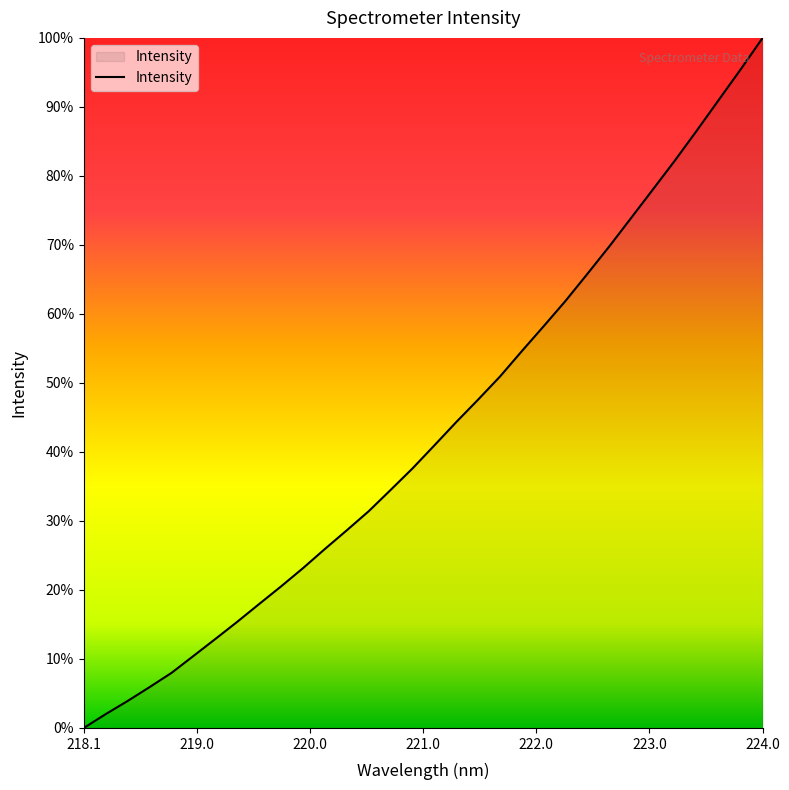

Is this an area chart (filled region under the line)?

Yes